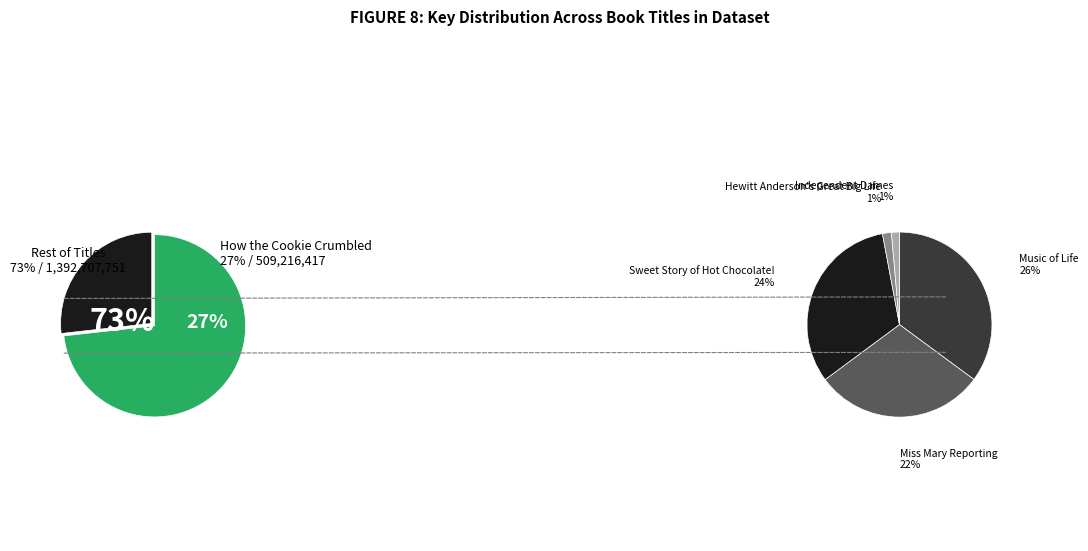

To the nearest percent, what is the combined percentage of Music of Life and Independent Dames?

27%